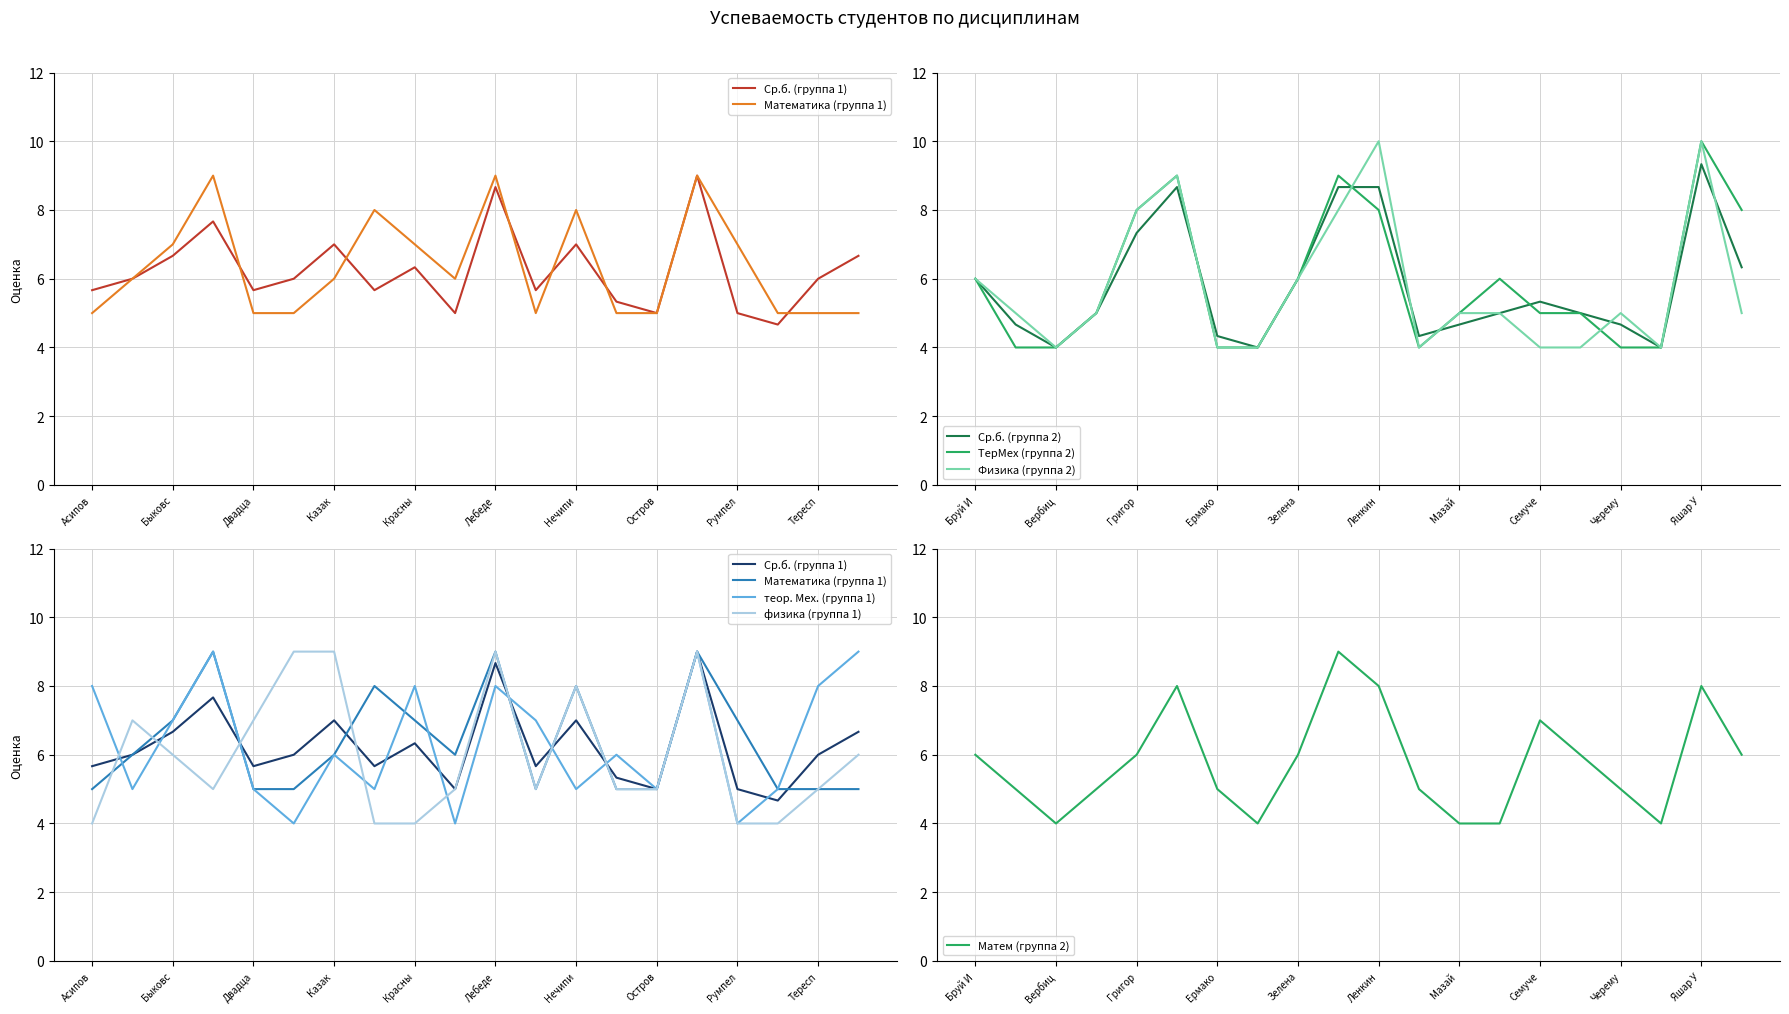

The value of Ср.б. (группа 2) at Мазай  is 2.4. True or false?

False